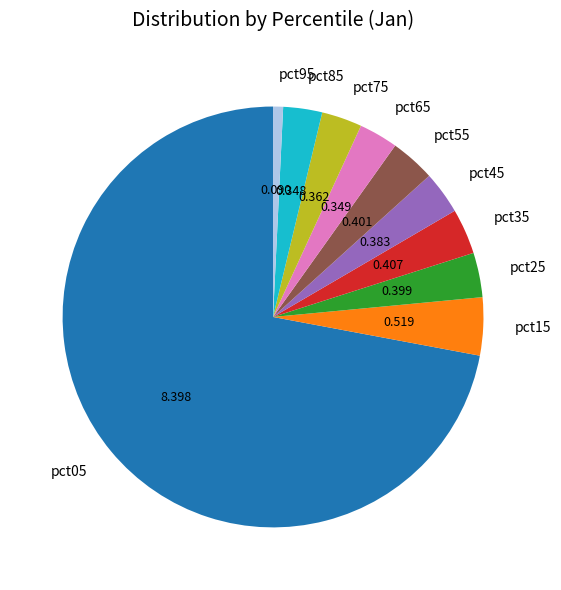

How many segments does this pie chart have?

10